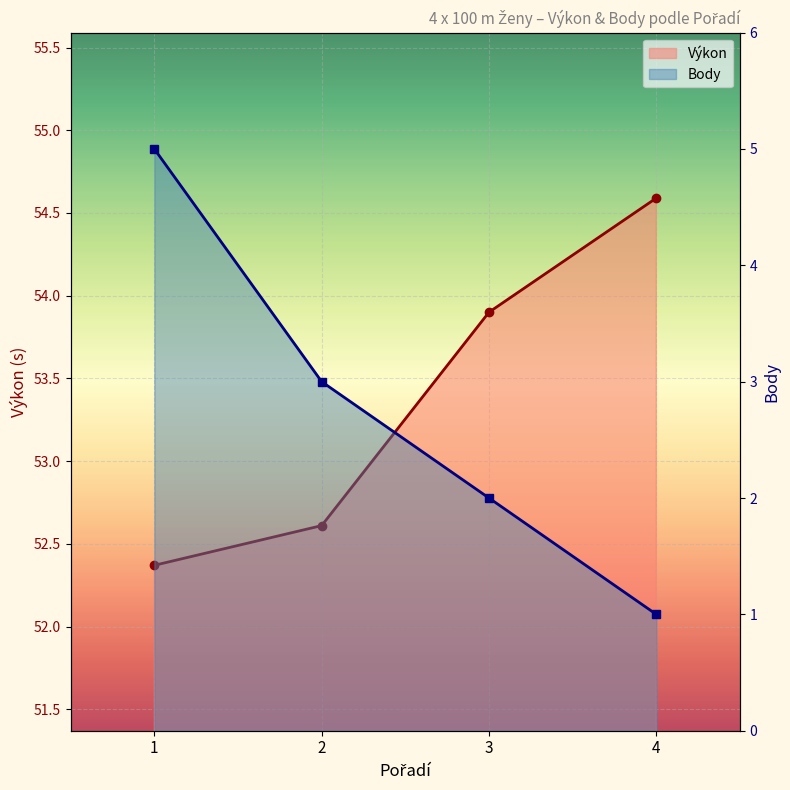

Read the Body value at 3.

2.0